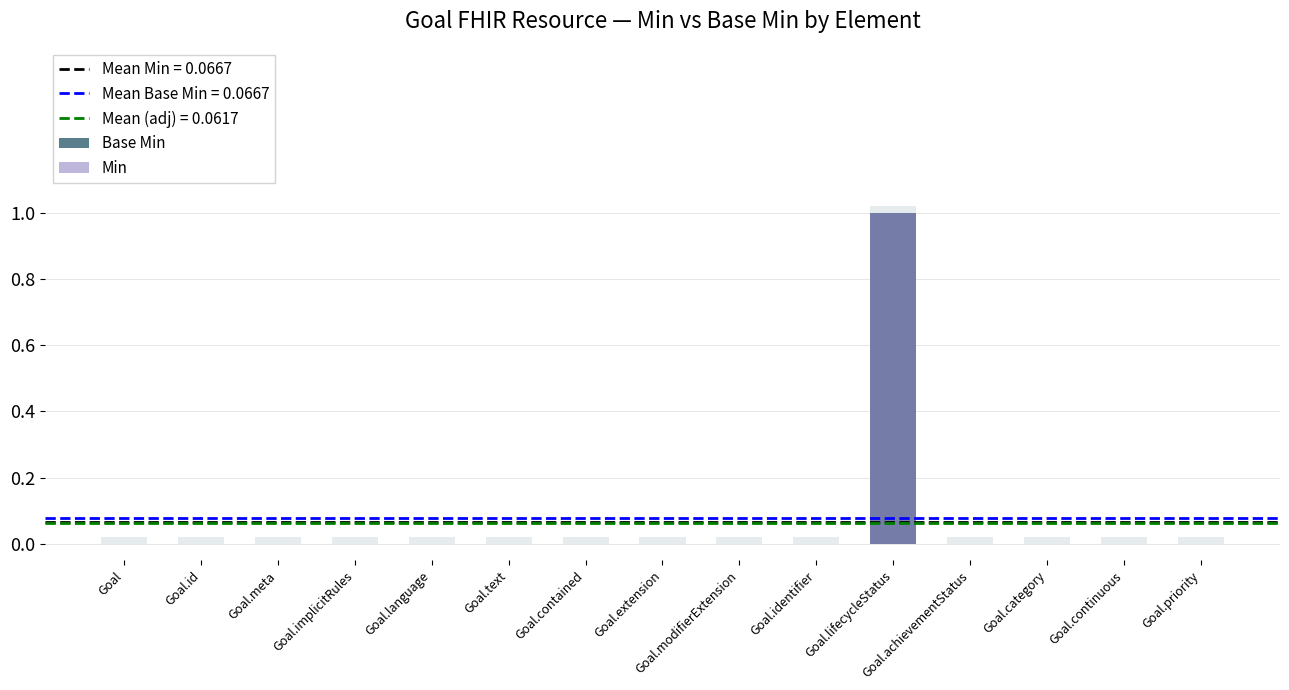

How many values in the Base Min series exceed 0?

1